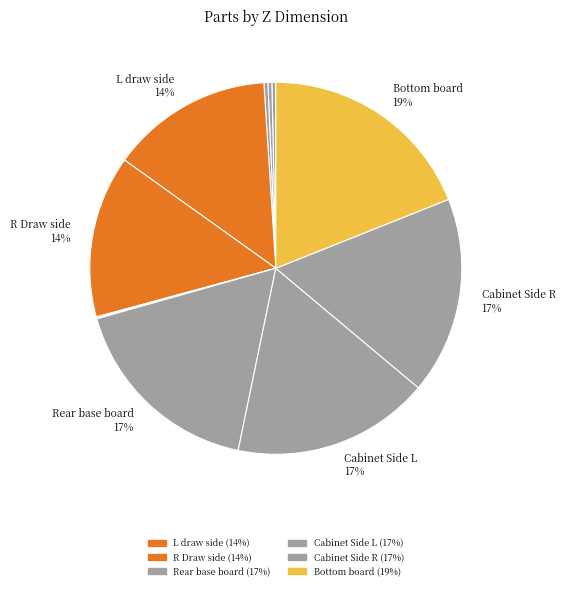

To the nearest percent, what is the average slice percentage?

9%